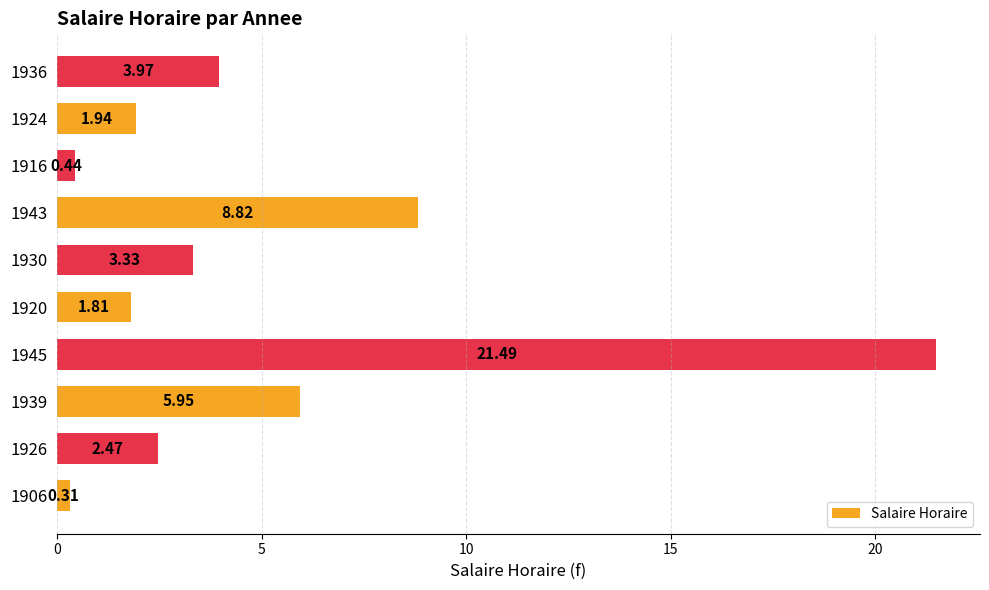

Which label corresponds to the largest value in the chart?

1945